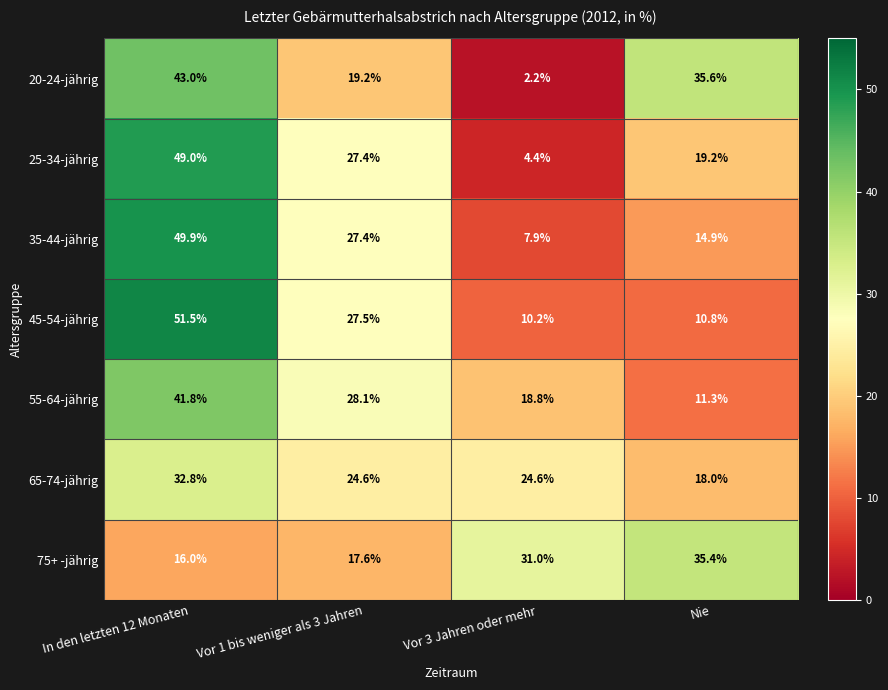

List the series in order of their peak value, highest first.

45-54-jährig, 35-44-jährig, 25-34-jährig, 20-24-jährig, 55-64-jährig, 75+ -jährig, 65-74-jährig